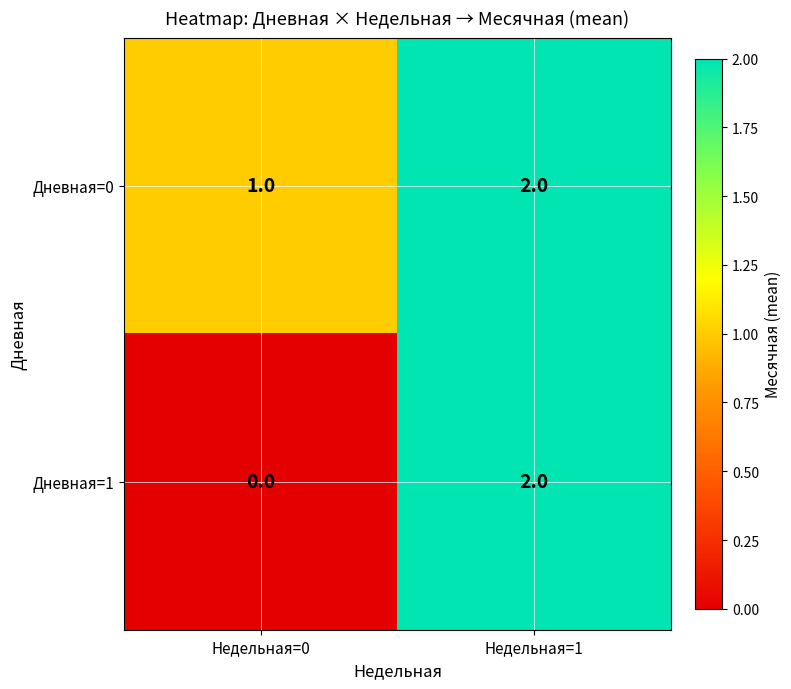

Count the number of categories in the chart.

2